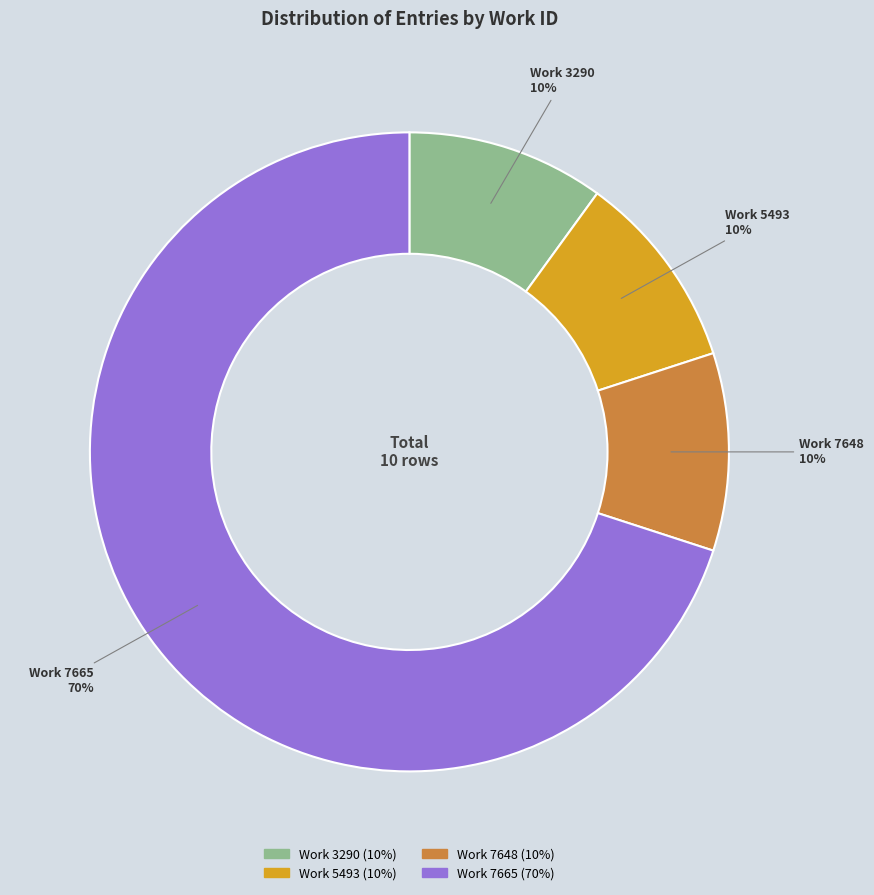

Does any single category account for the majority?

Yes